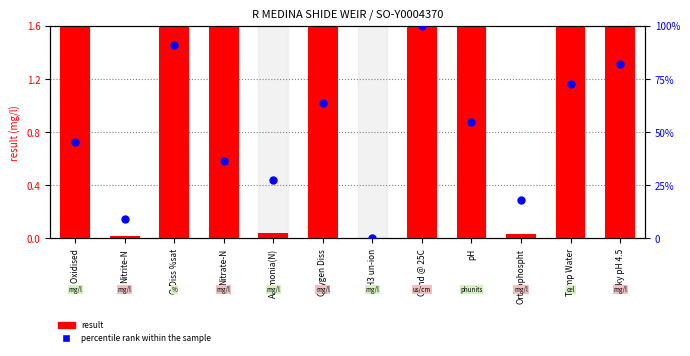

At which category is the sum across all series the highest?

Cond @ 25C